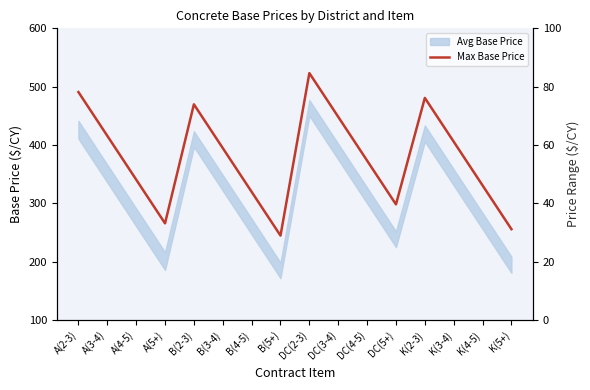

How many lines are shown in the chart?

1